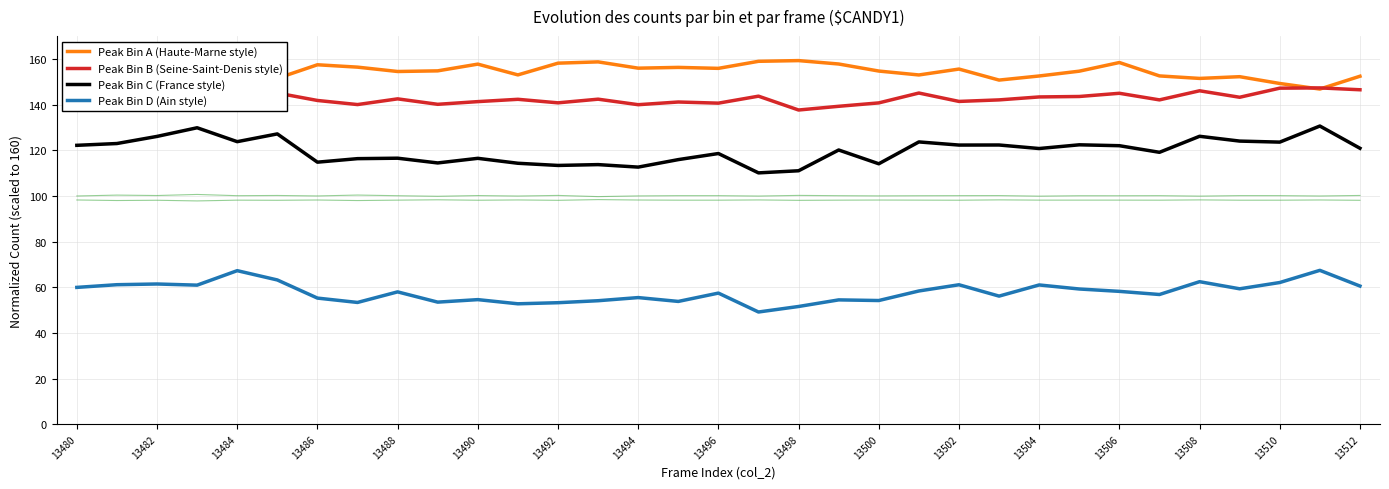

Reading left to right, what are all the values shown in this chart?

Peak Bin A (Haute-Marne style): 150.3	154.6	152.5	153.2	151.4	151.5	157.4	156.4	154.5	154.8	157.7	153.0	158.1	158.7	156.0	156.3	155.9	159.0	159.3	157.8	154.7	153.0	155.6	150.7	152.5	154.6	158.4	152.6	151.5	152.2	149.2	146.8	152.4
Peak Bin B (Seine-Saint-Denis style): 146.6	145.3	144.4	143.6	146.6	145.1	141.8	140.0	142.5	140.1	141.3	142.3	140.8	142.4	140.0	141.1	140.6	143.7	137.6	139.3	140.7	145.1	141.4	142.1	143.4	143.6	145.0	142.1	146.0	143.2	147.2	147.3	146.5
Peak Bin C (France style): 122.2	122.9	126.1	129.9	123.8	127.2	114.8	116.3	116.5	114.4	116.5	114.3	113.3	113.7	112.6	115.9	118.6	110.1	111.0	120.1	114.1	123.6	122.3	122.3	120.8	122.4	122.0	119.1	126.1	124.0	123.6	130.6	120.9
Peak Bin D (Ain style): 59.9	61.1	61.4	60.9	67.3	63.2	55.2	53.3	58.0	53.5	54.6	52.7	53.2	54.1	55.5	53.8	57.4	49.2	51.6	54.5	54.2	58.4	61.1	56.1	61.0	59.2	58.2	56.8	62.4	59.3	62.1	67.4	60.5